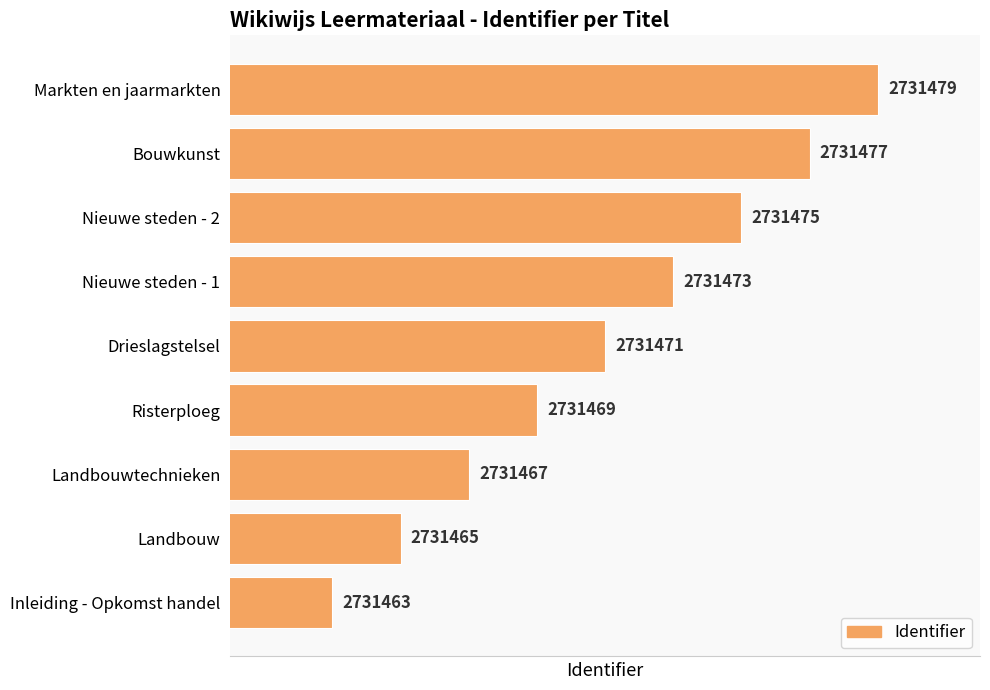

Reading top to bottom, list all the values displayed in this chart.

2731479	2731477	2731475	2731473	2731471	2731469	2731467	2731465	2731463